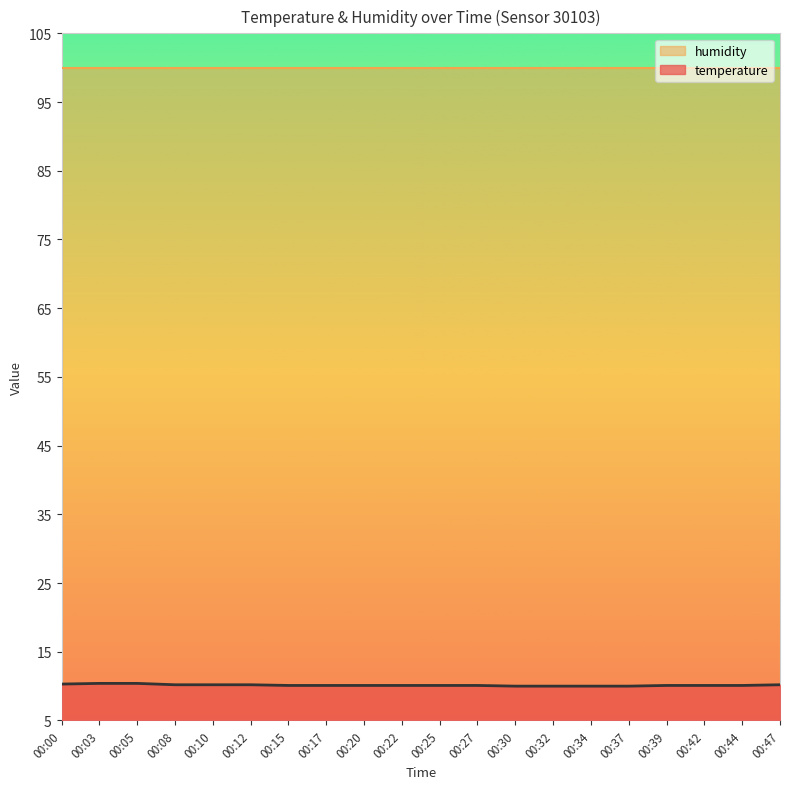

True or false: the data has more than 0 interior local peaks.

False